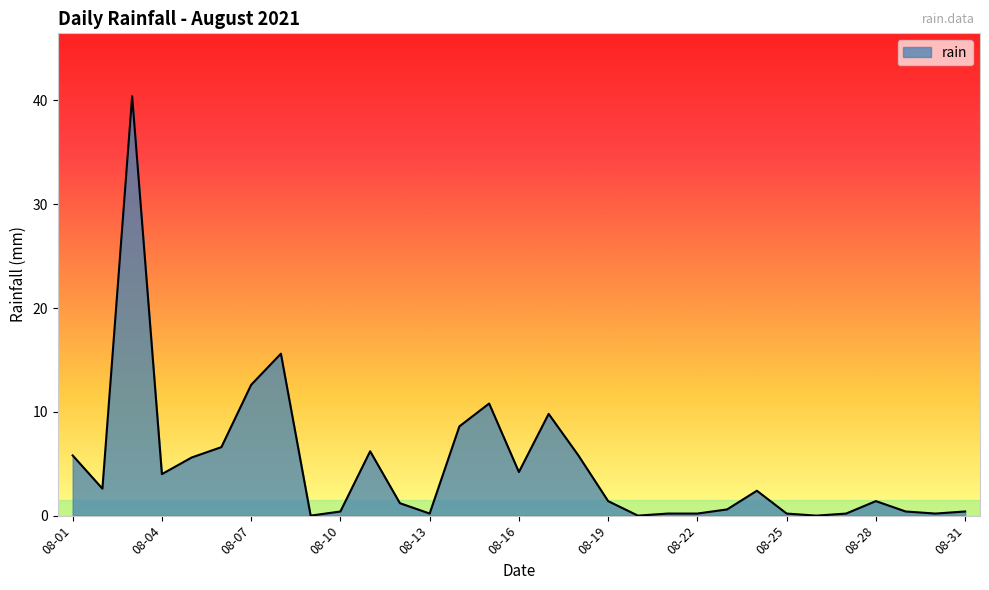

True or false: the data has more than 0 interior local peaks.

True